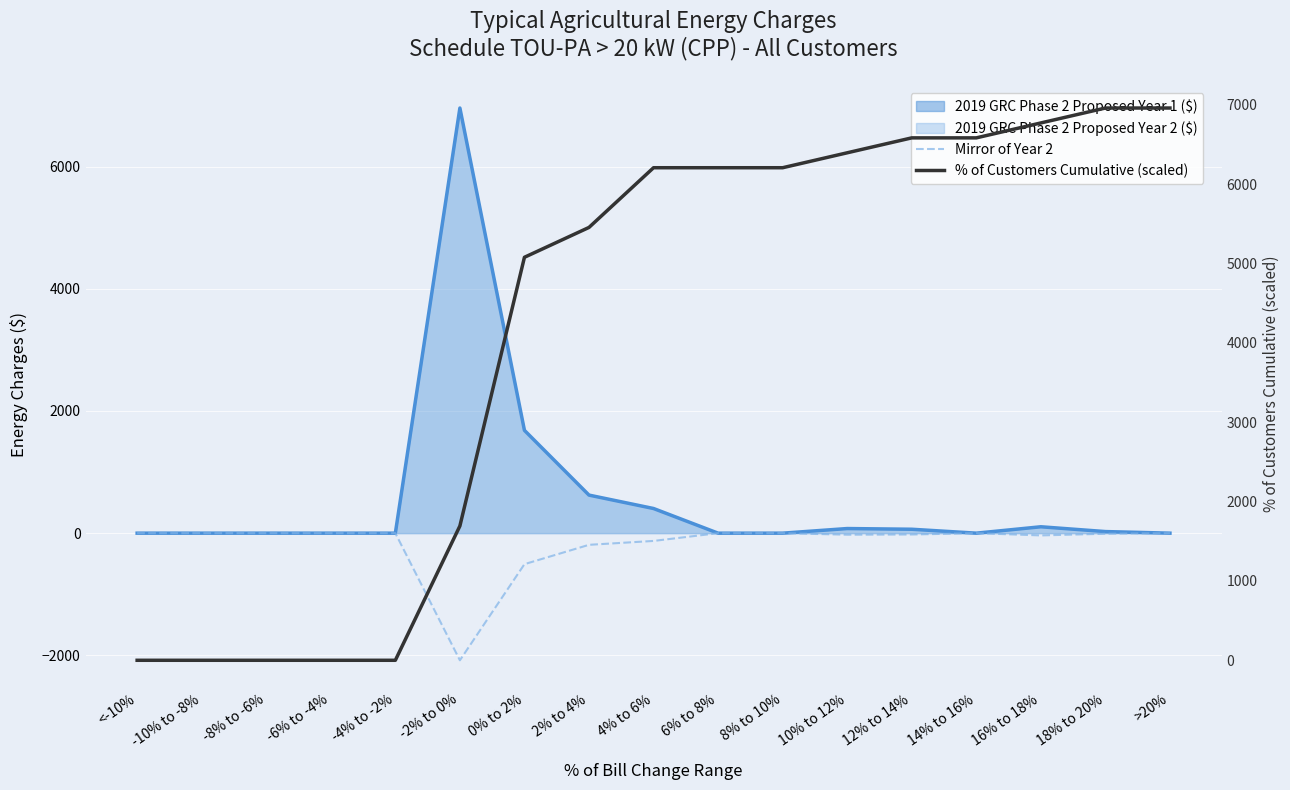

What is the sum of the % of Customers Cumulative (scaled) values at 16% to 18% and -4% to -2%?

6769.6